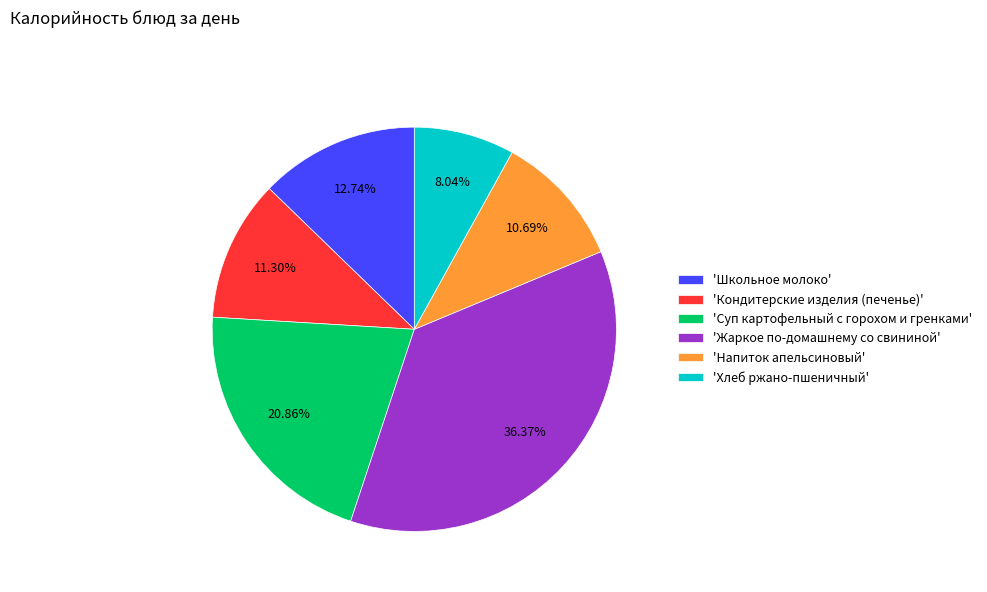

How many segments does this pie chart have?

6